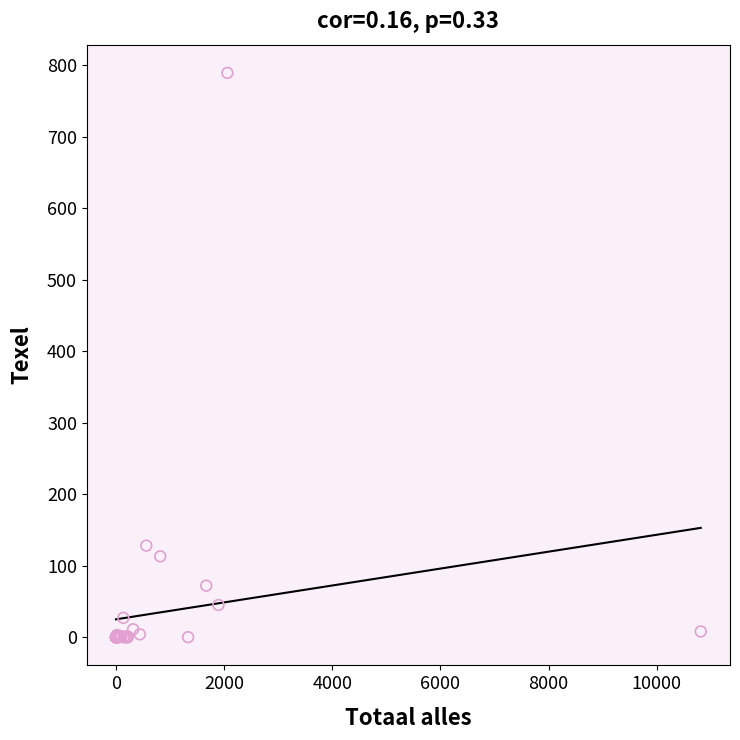

What Y value in the scatter plot is closest to 394?

128